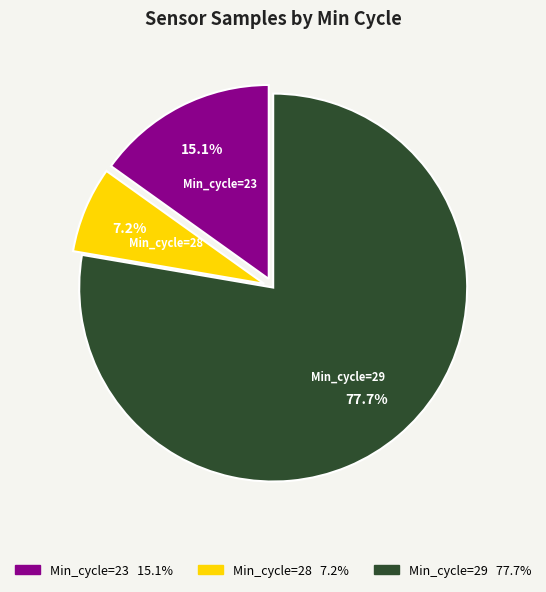

Is there a majority slice in this chart?

Yes